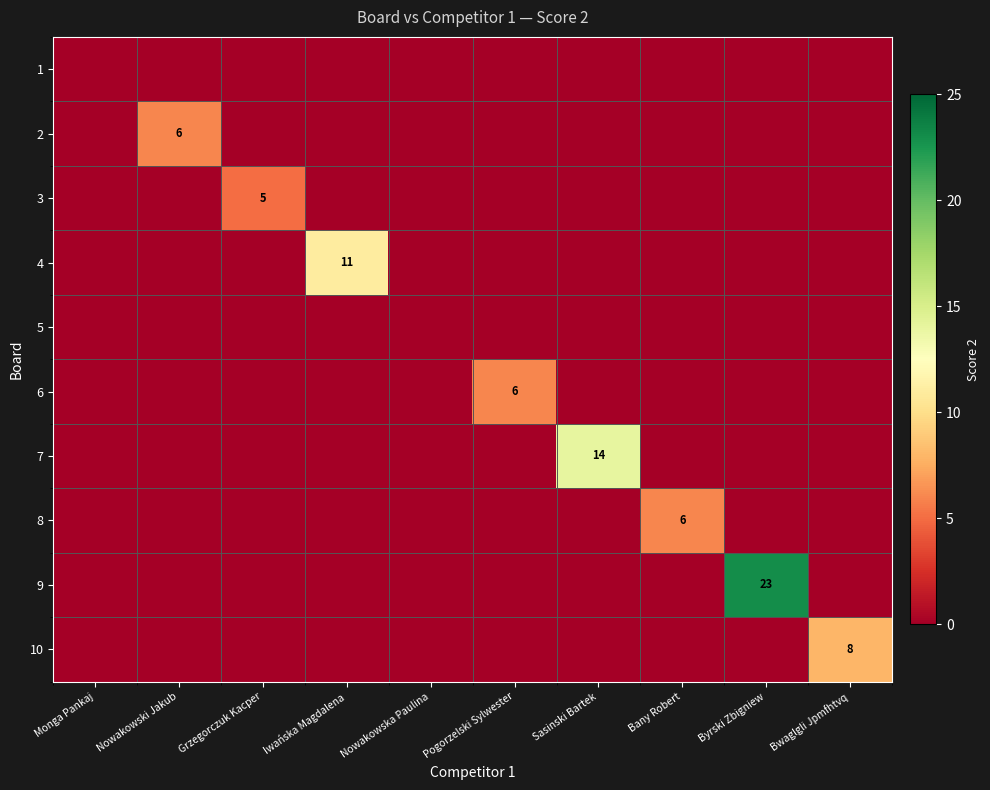

At how many categories does at least one series exceed 6?

4